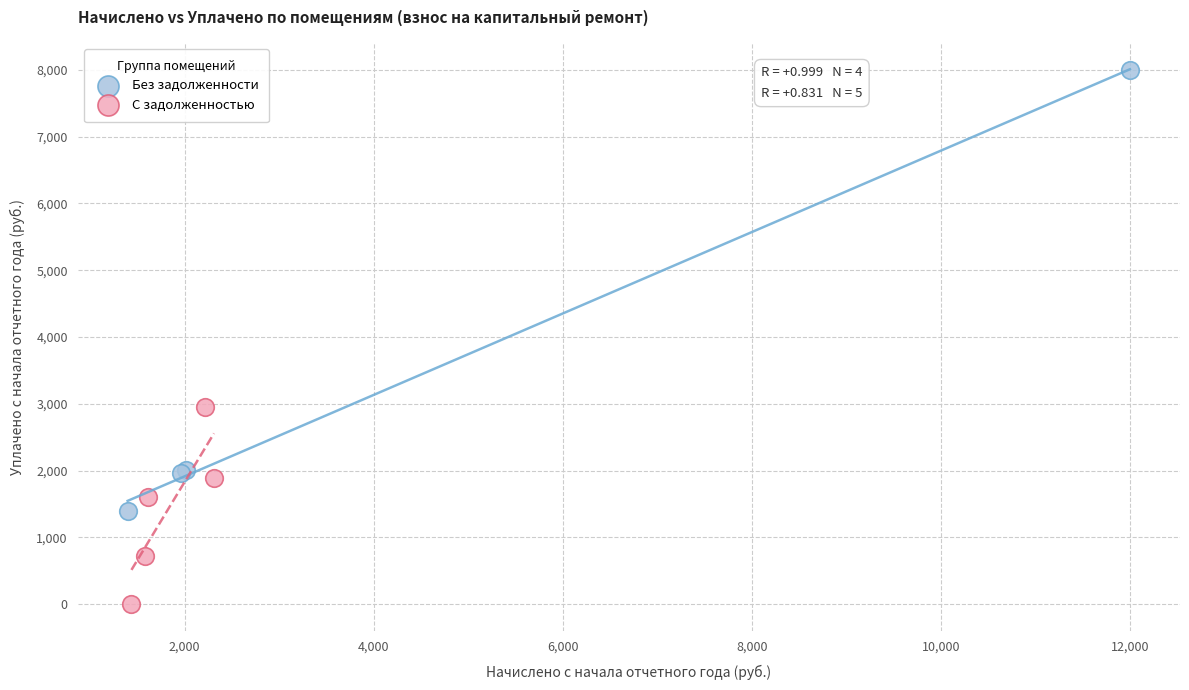

Which series has the widest spread of Y values?

Без задолженности